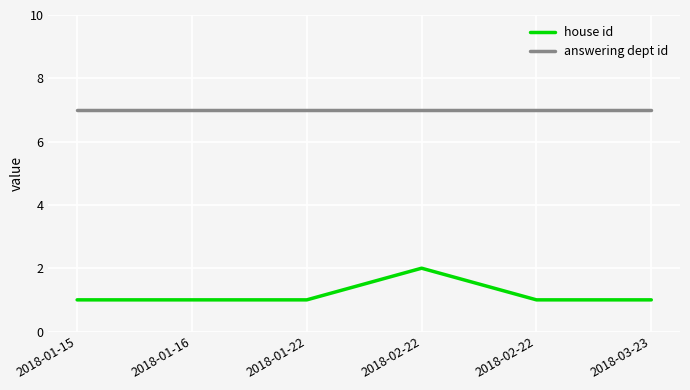

What are all the series names shown in the legend?

house id, answering dept id